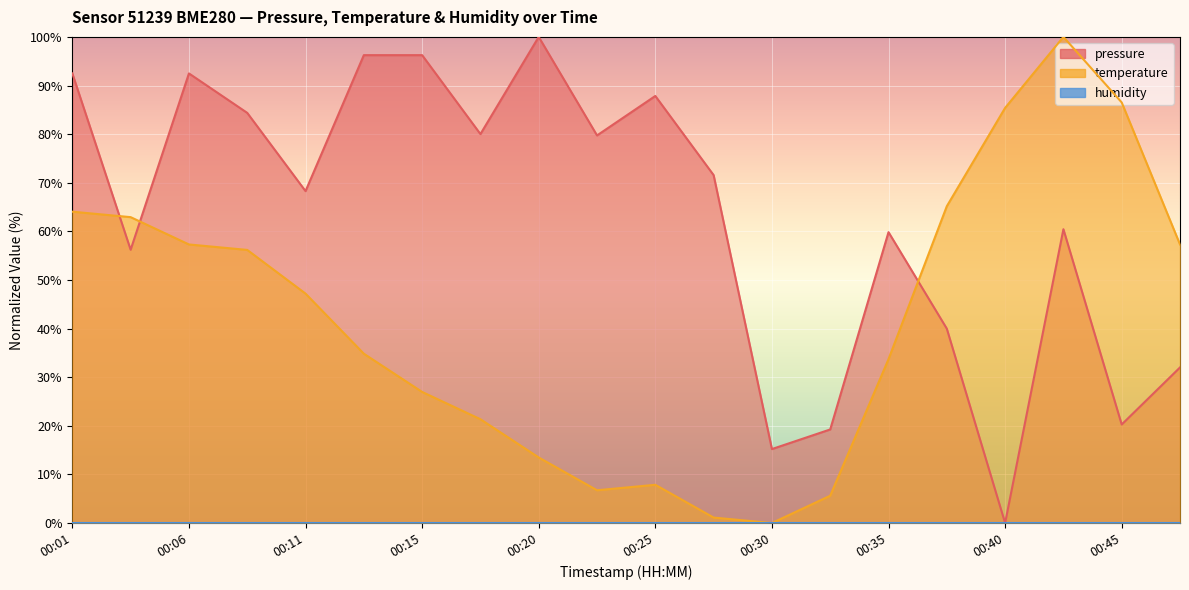

Where do temperature and pressure first cross each other?

00:01 and 00:03